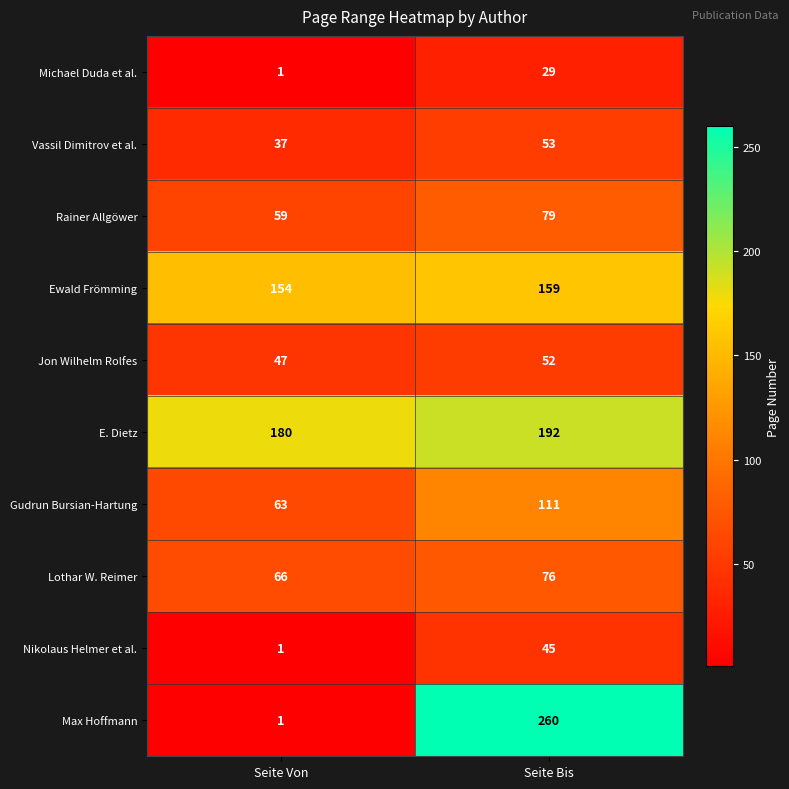

Reading left to right, what are all the values shown in this chart?

Michael Duda et al.: 1	29
Vassil Dimitrov et al.: 37	53
Rainer Allgöwer: 59	79
Ewald Frömming: 154	159
Jon Wilhelm Rolfes: 47	52
E. Dietz: 180	192
Gudrun Bursian-Hartung: 63	111
Lothar W. Reimer: 66	76
Nikolaus Helmer et al.: 1	45
Max Hoffmann: 1	260